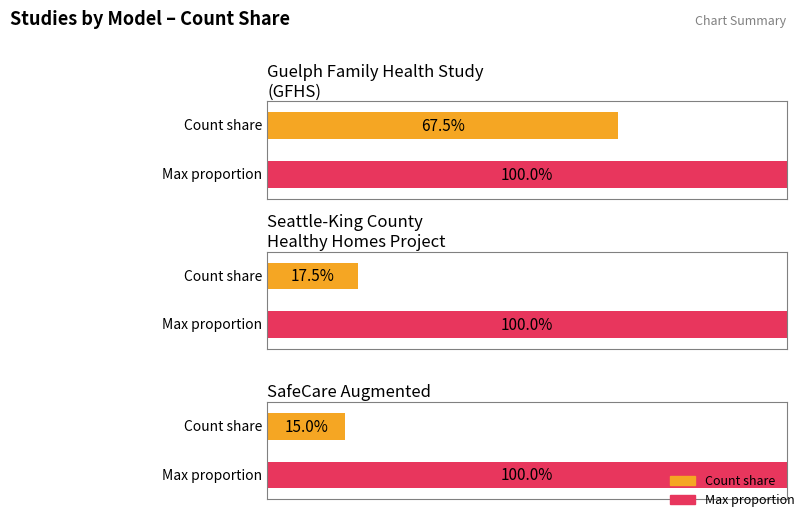

True or false: the data shows 11 at SafeCare Augmented.

False